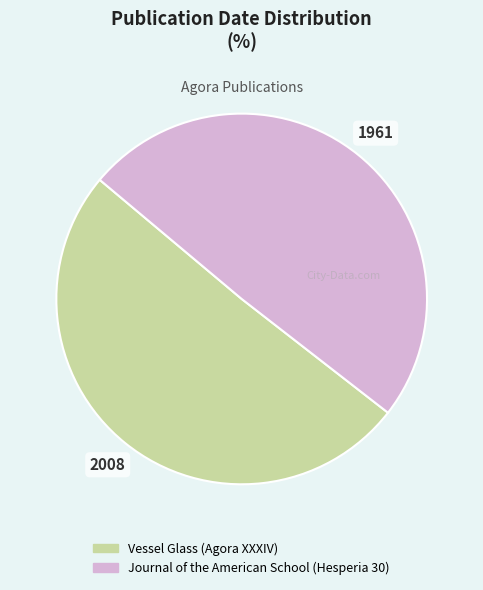

Is there a majority slice in this chart?

Yes